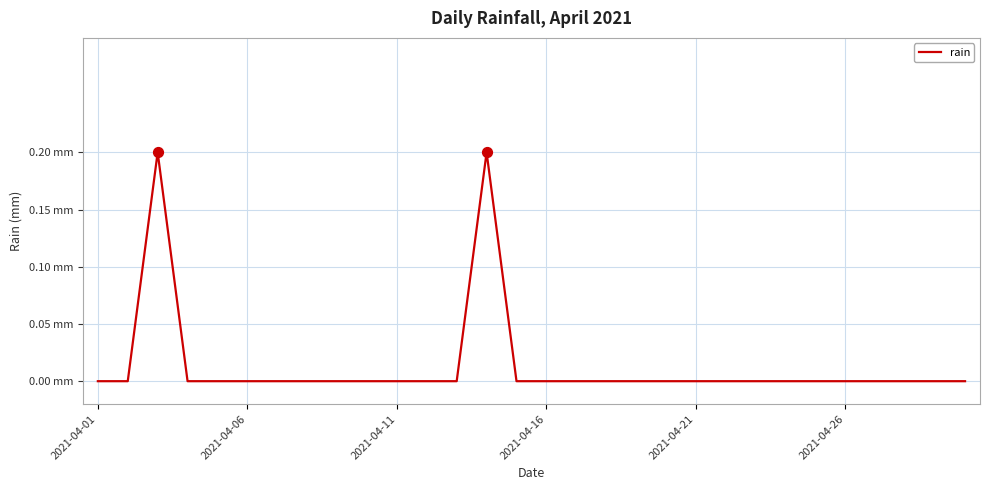

Is this an area chart (filled region under the line)?

No